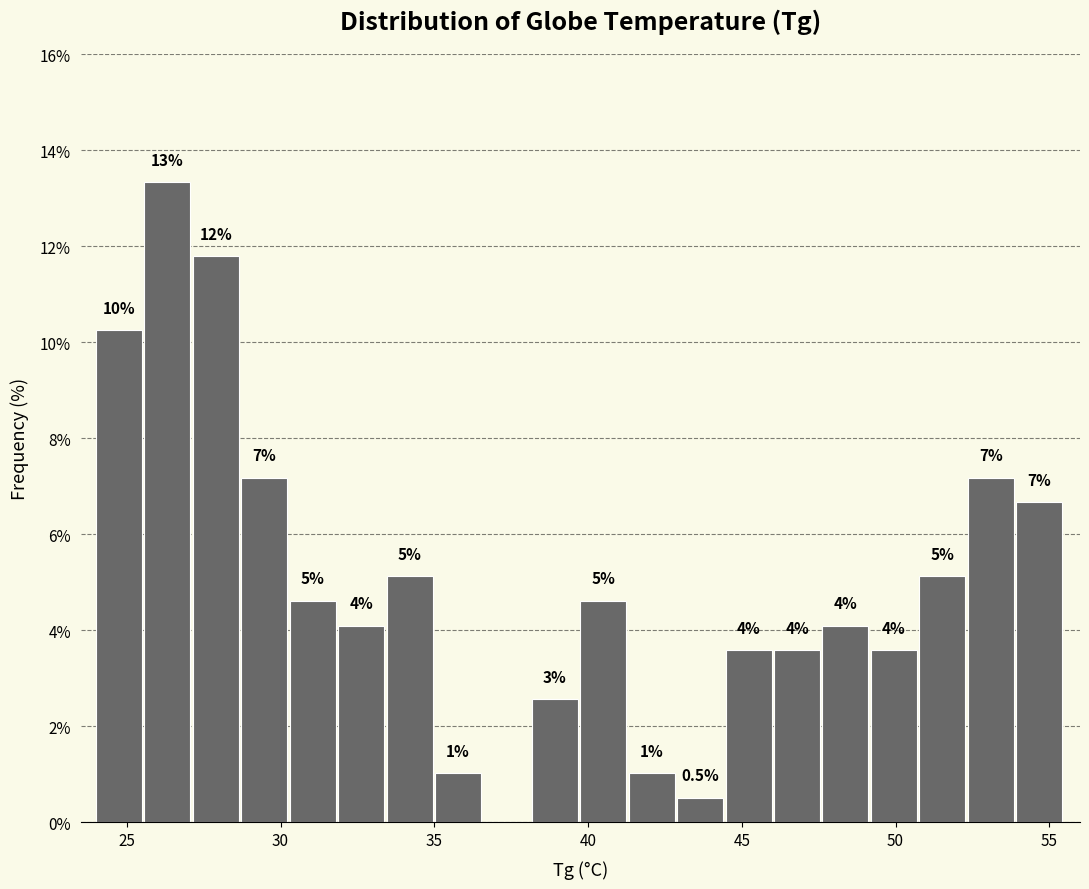

Read against the x-axis, roughly where is the centre of the tallest bar?

26.5